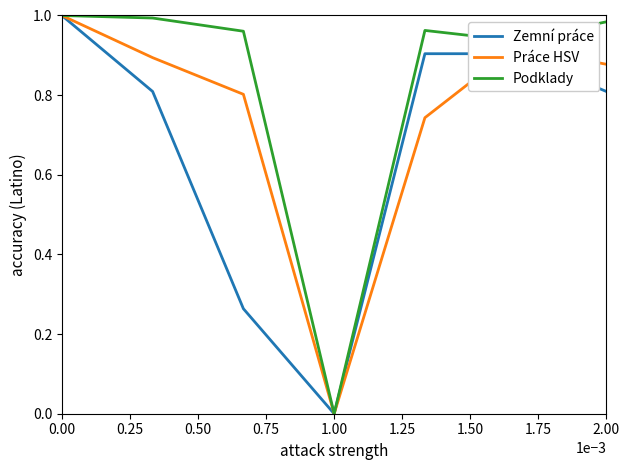

List the series in order of their overall mean, lowest first.

Zemní práce, Práce HSV, Podklady